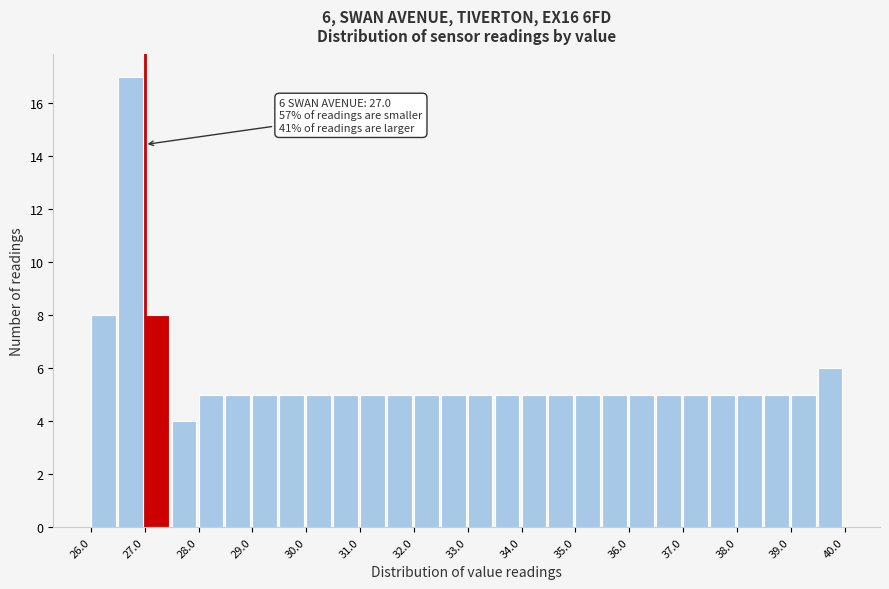

Which range on the x-axis has the tallest bar?

26.5 to 27.0